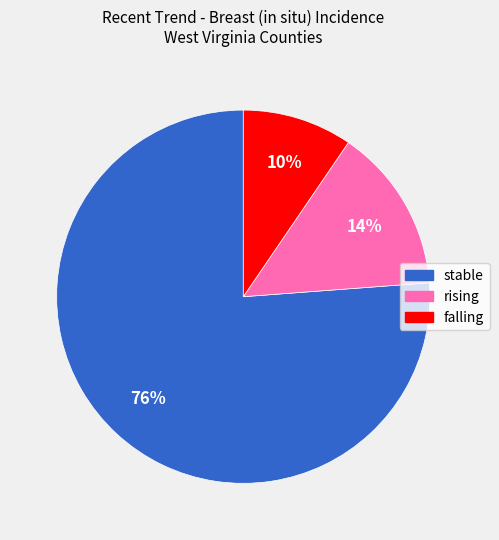

How many slices are in this pie chart?

3